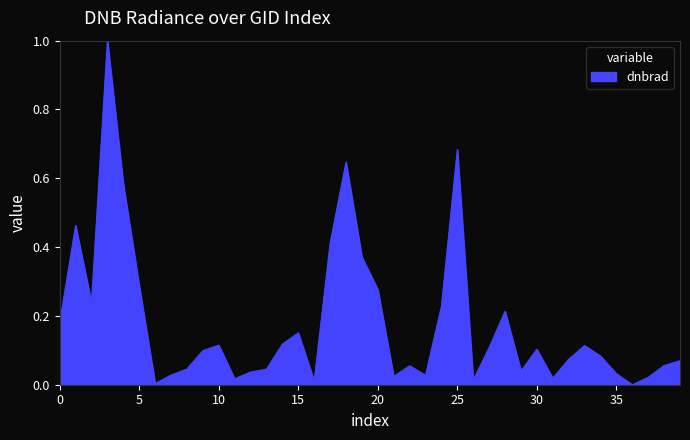

What is the maximum value shown in the chart?

1.0